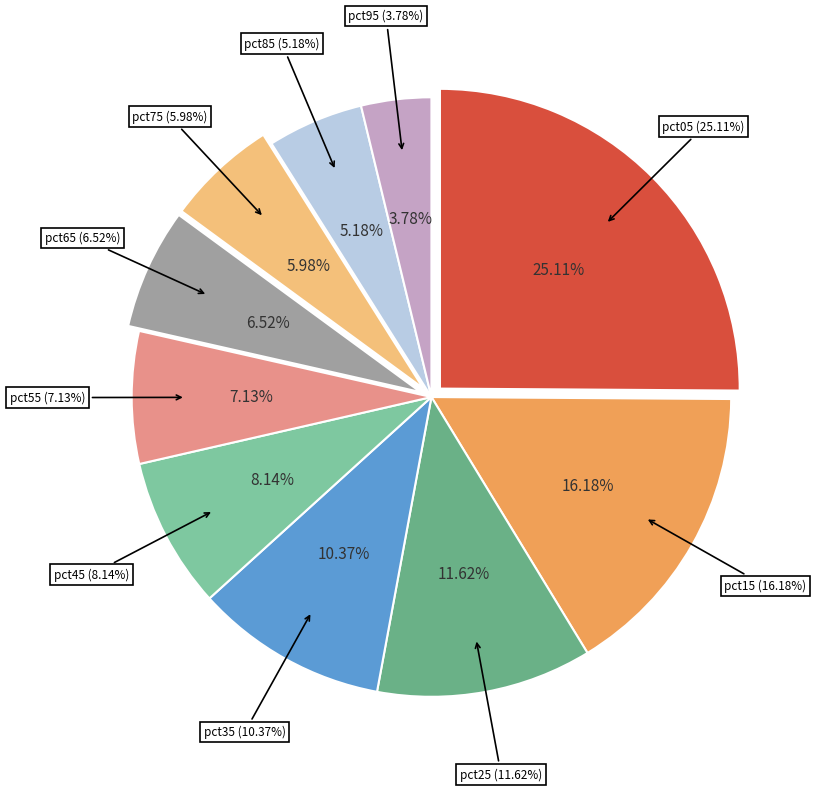

How many slices are in this pie chart?

10